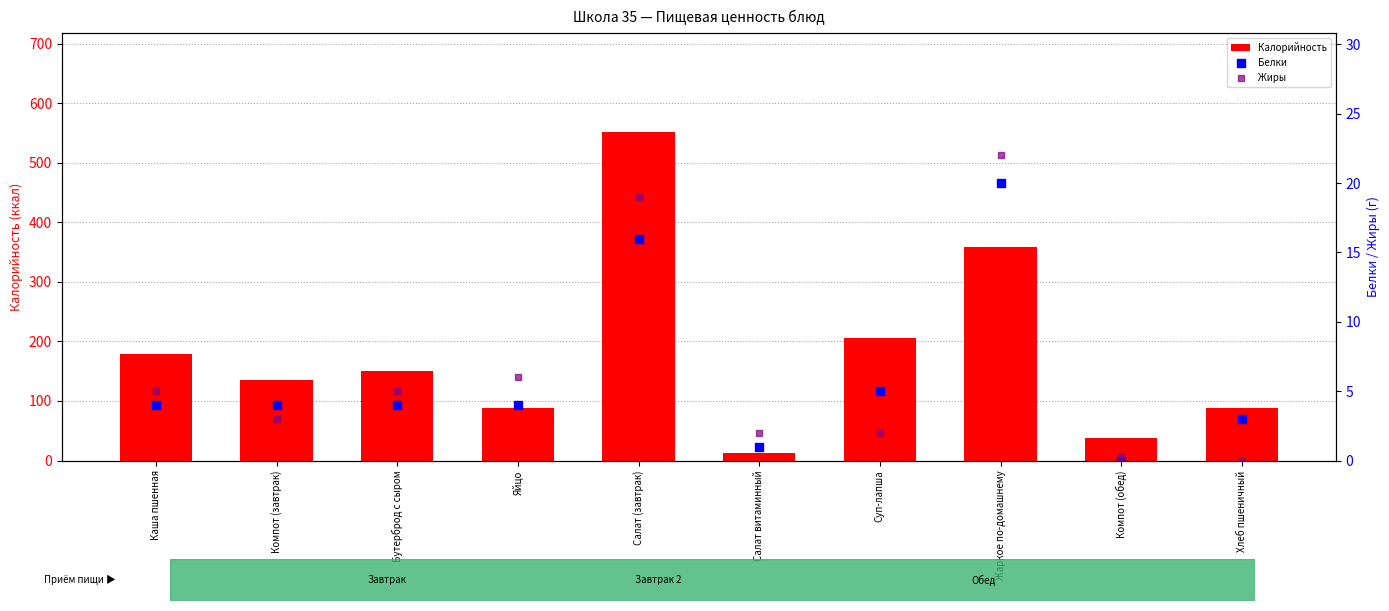

Which series reaches the maximum Y coordinate?

Калорийность